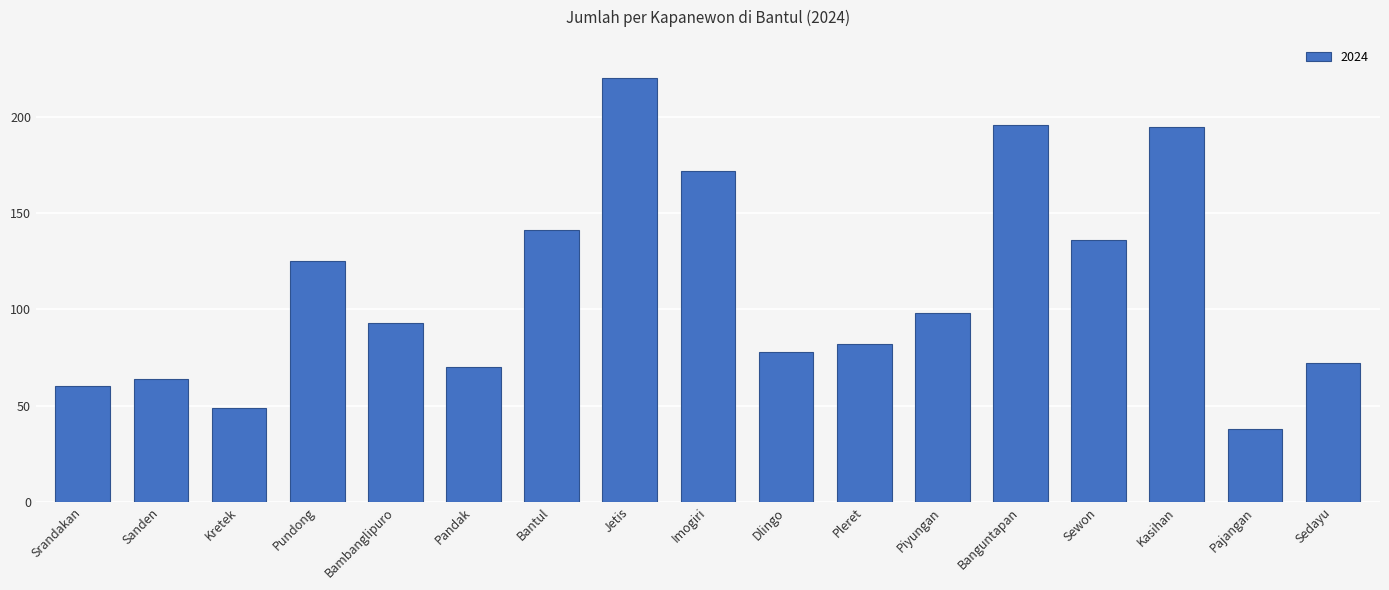

What is the label of the 3rd bar from the left?

Kretek